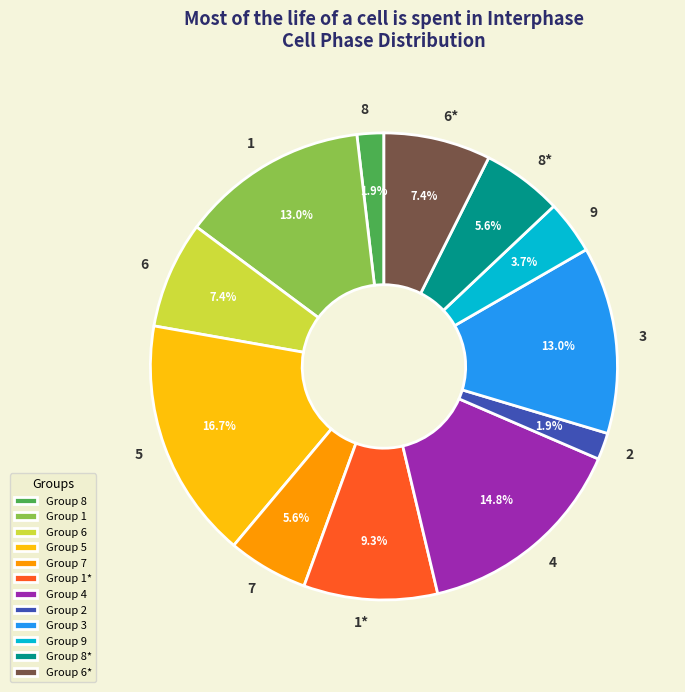

To the nearest percent, what portion does 9 represent?

4%